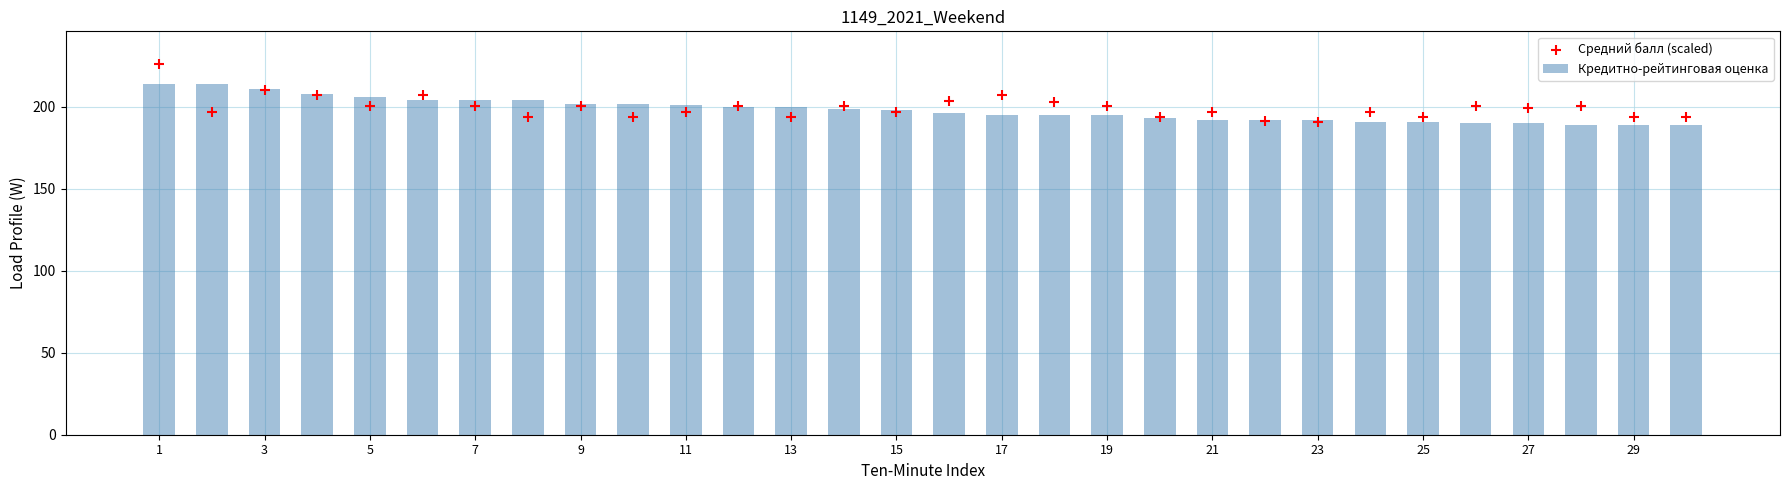

Which series has the largest Y range (max minus min)?

Средний балл (scaled)